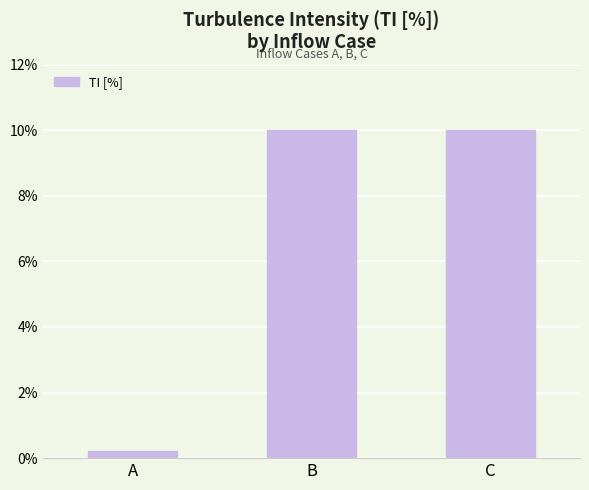

What is the value of the 3rd bar from the left?

10.0